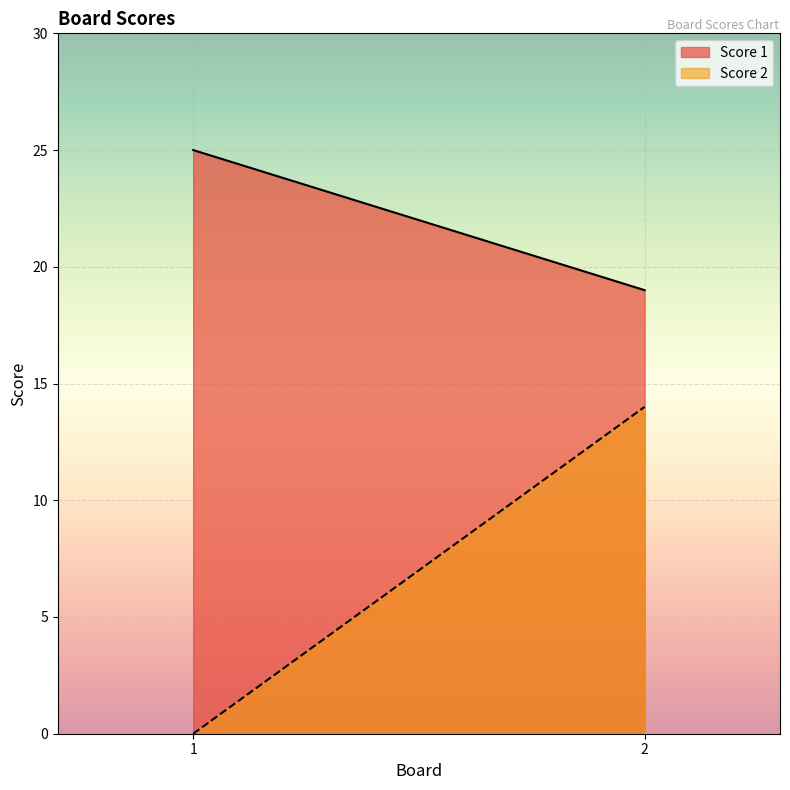

What is the spread (max minus min) of values at 2?

5